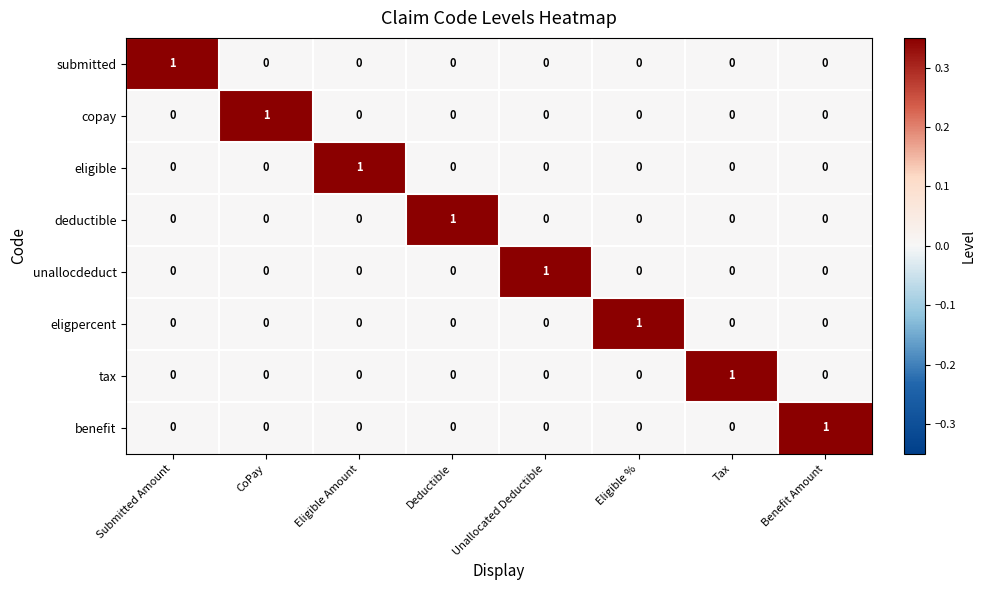

The tax series shows -1 at Benefit Amount. True or false?

False